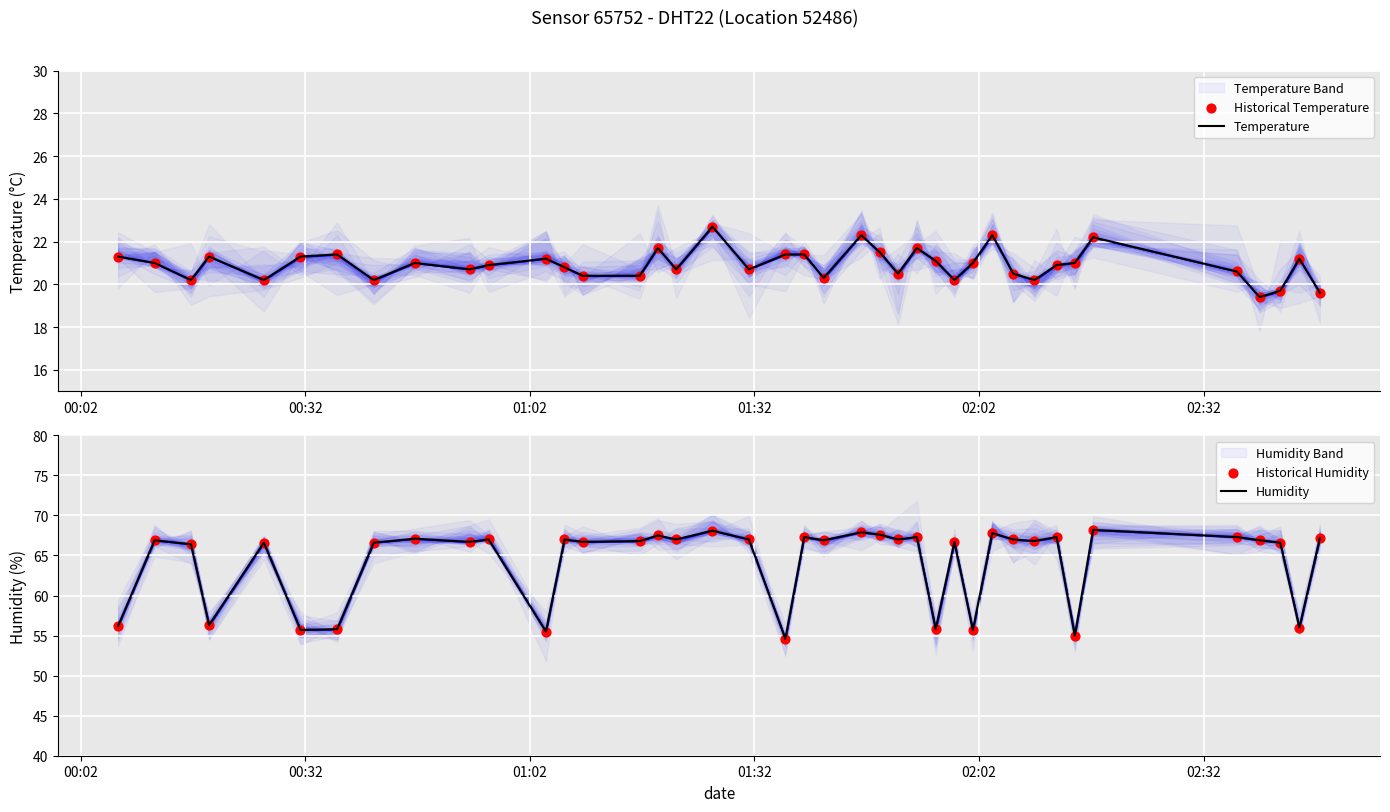

At how many categories does at least one series exceed 24?

40